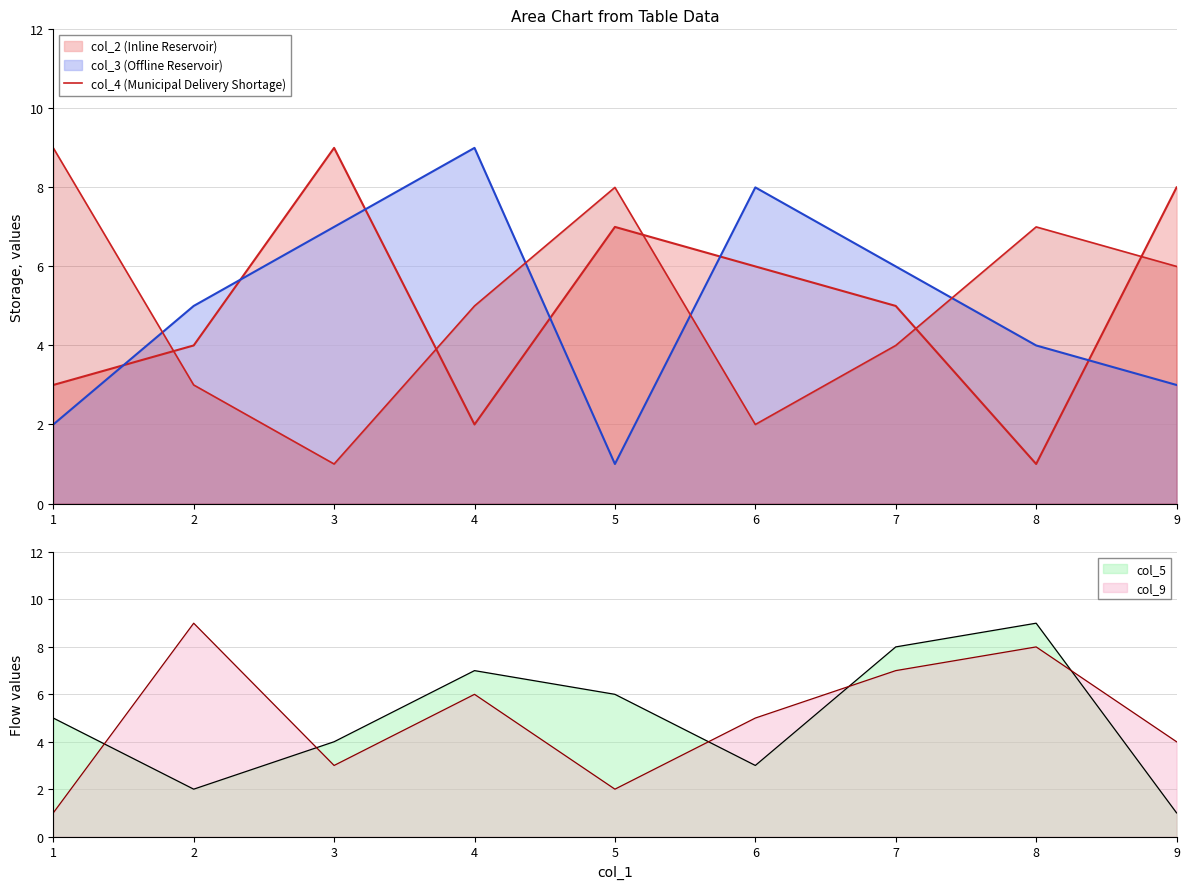

The chart shows a value of 1 at 3. True or false?

True